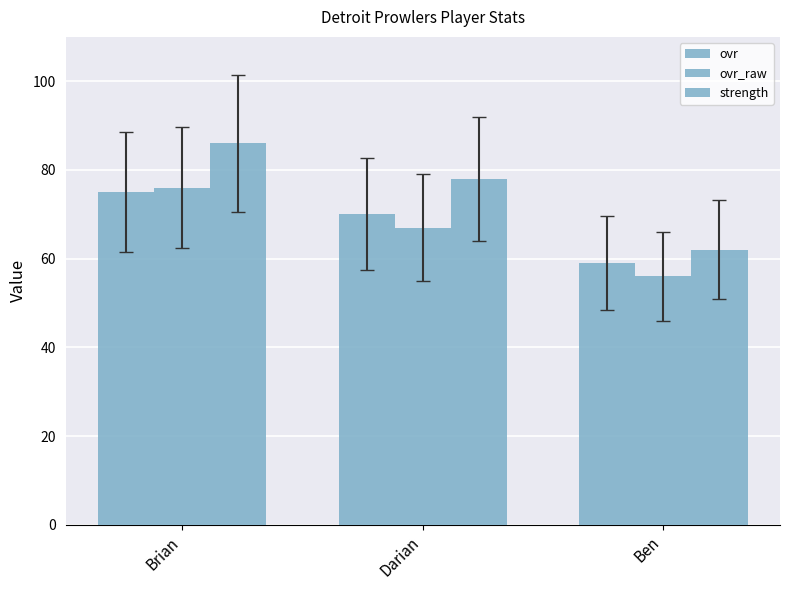

Which label corresponds to the largest value in the chart?

Brian